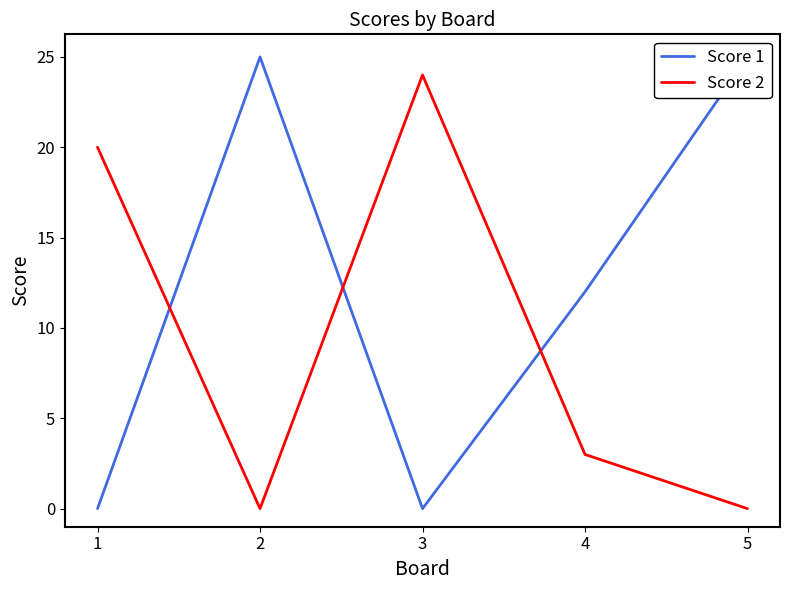

At which category is the sum across all series the highest?

2